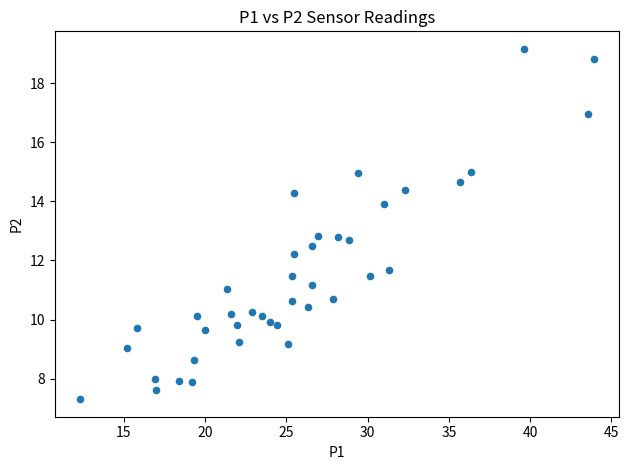

What is the range of X values (max minus min)?

31.6